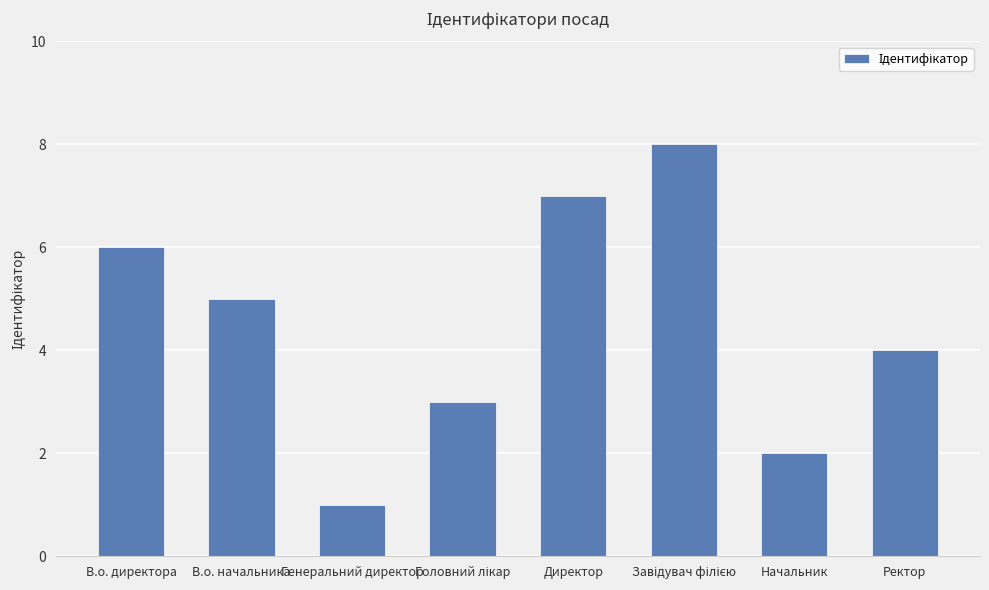

What is the change in value from В.о. директора to Ректор?

-2